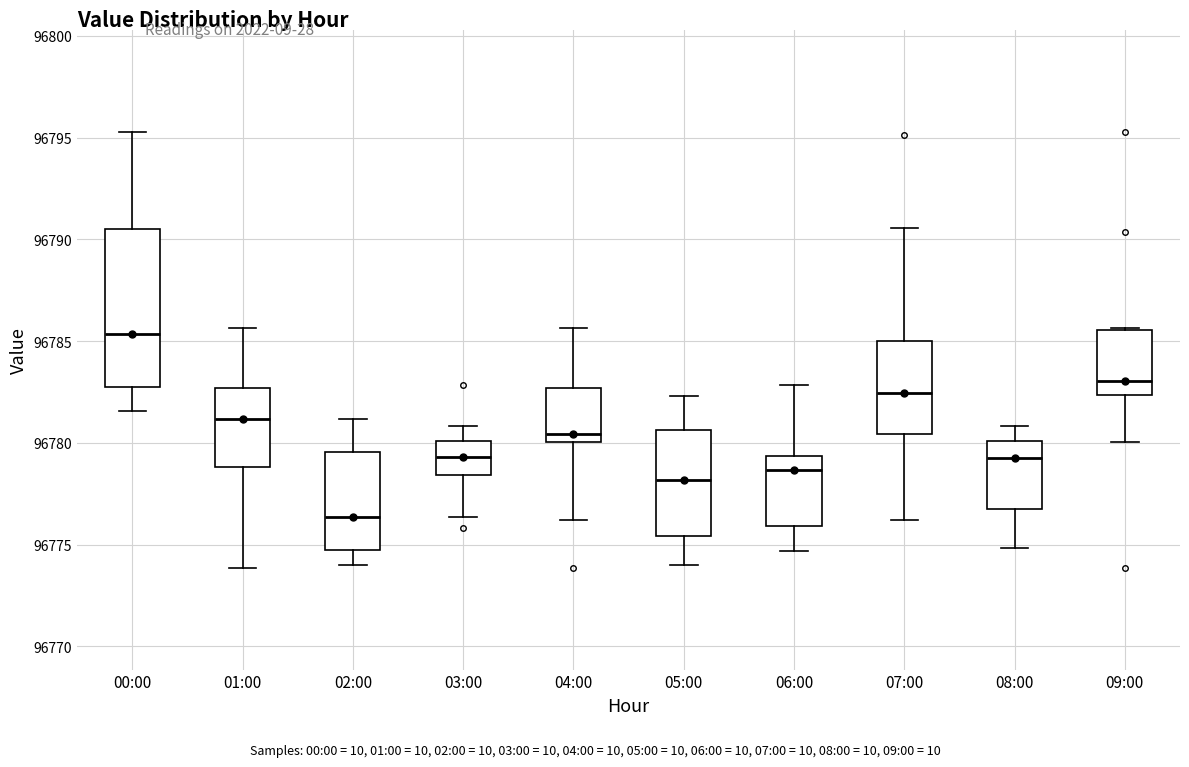

Reading left to right, read every box against the y-axis: the position of its median line, the range the box covers, and the ends of its whiskers. The values are not printed on the chart, so give them approximately, as read against the axis.

00:00: median 96785.5, box 96782.5 to 96790.5, whiskers 96781.5 to 96795.5
01:00: median 96781.0, box 96779.0 to 96782.5, whiskers 96774.0 to 96785.5
02:00: median 96776.5, box 96774.5 to 96779.5, whiskers 96774.0 to 96781.0
03:00: median 96779.5, box 96778.5 to 96780.0, whiskers 96776.5 to 96781.0
04:00: median 96780.5, box 96780.0 to 96782.5, whiskers 96776.0 to 96785.5
05:00: median 96778.0, box 96775.5 to 96780.5, whiskers 96774.0 to 96782.5
06:00: median 96778.5, box 96776.0 to 96779.5, whiskers 96774.5 to 96783.0
07:00: median 96782.5, box 96780.5 to 96785.0, whiskers 96776.0 to 96790.5
08:00: median 96779.5, box 96776.5 to 96780.0, whiskers 96775.0 to 96781.0
09:00: median 96783.0, box 96782.5 to 96785.5, whiskers 96780.0 to 96785.5